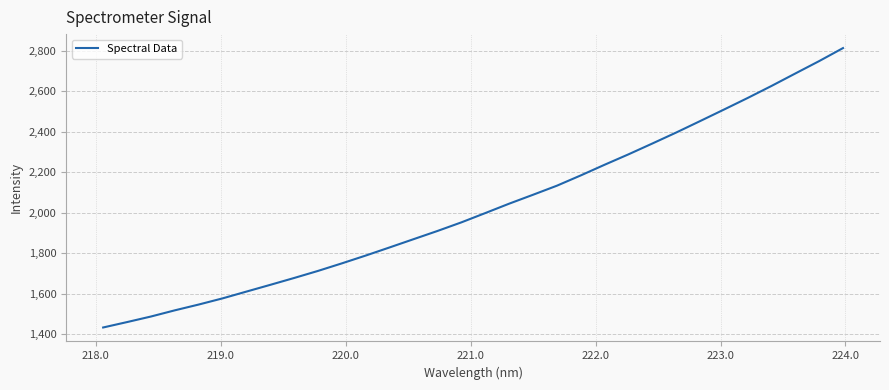

Reading left to right, what are all the values shown in this chart?

1432.6	1459.3	1486.8	1517.4	1546.0	1576.5	1610.0	1643.4	1677.3	1712.3	1749.6	1788.2	1828.3	1869.0	1909.4	1951.9	1997.7	2044.1	2088.1	2132.8	2183.6	2236.3	2287.7	2341.1	2395.4	2451.7	2508.7	2566.2	2625.7	2687.2	2748.5	2812.7